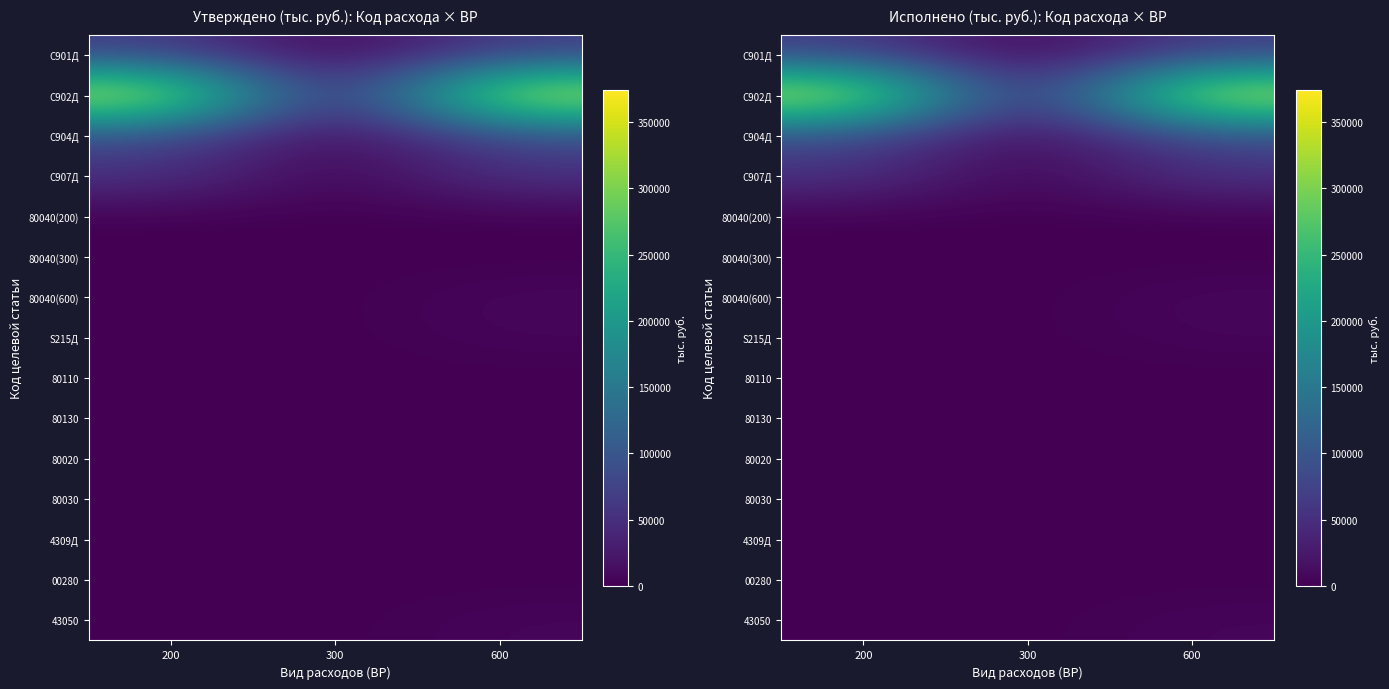

Rank the series by their maximum value, from highest to lowest.

С902Д, С904Д, С901Д, С907Д, 80040(600), S215Д, 43050, 80020, 00280, 80130, 4309Д, 80030, 80040(300), 80110, 80040(200)